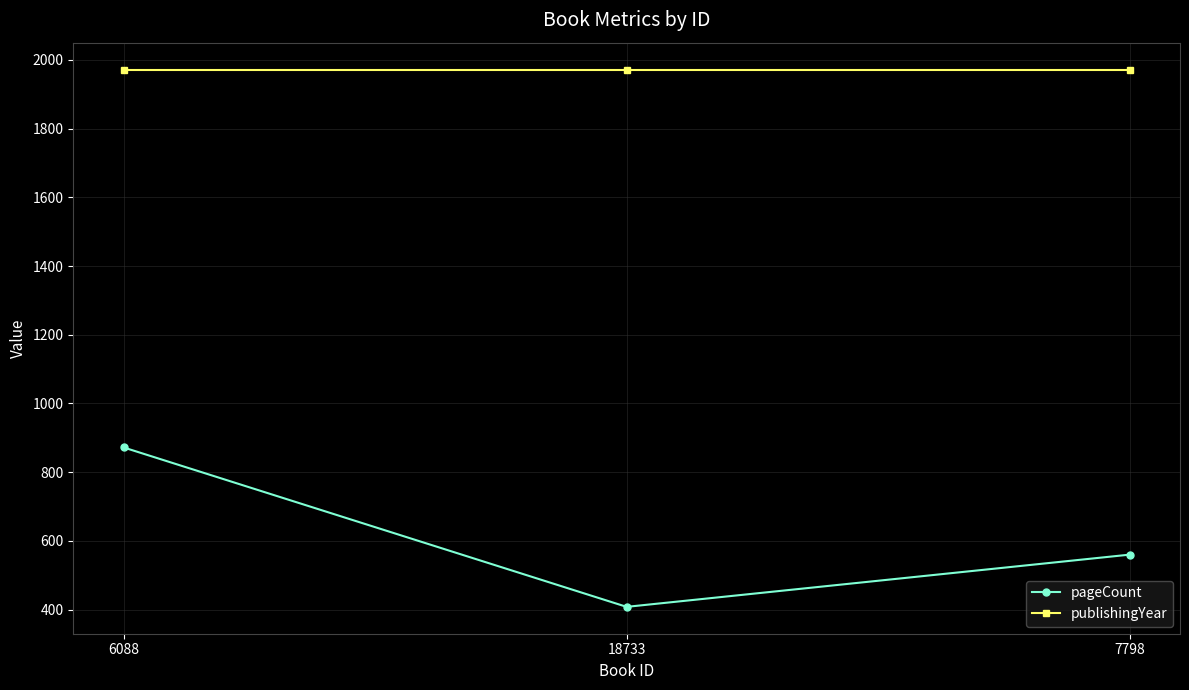

What is the minimum value for publishingYear?

1972